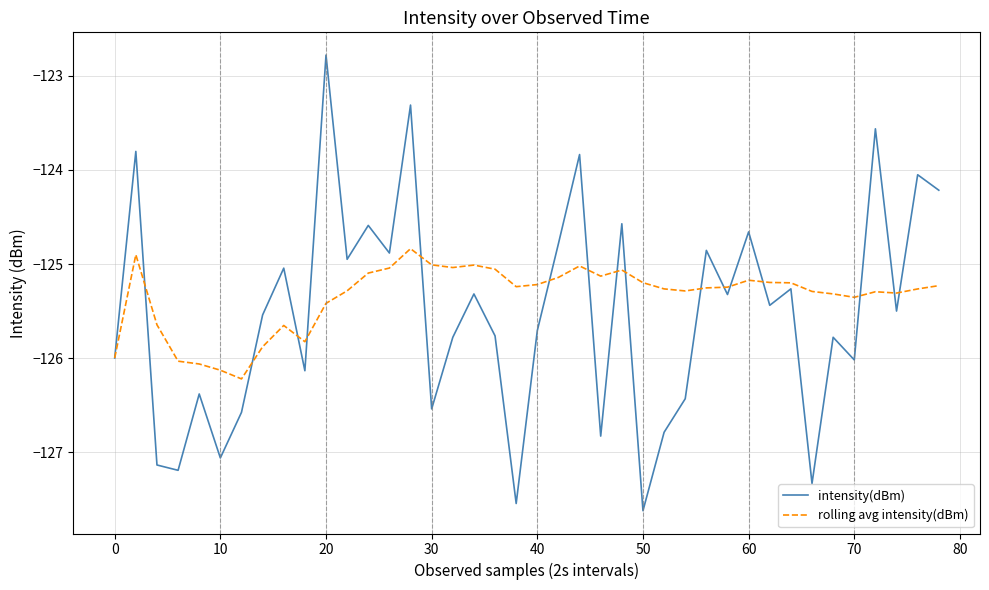

Rank the series by their maximum value, from highest to lowest.

intensity(dBm), rolling avg intensity(dBm)